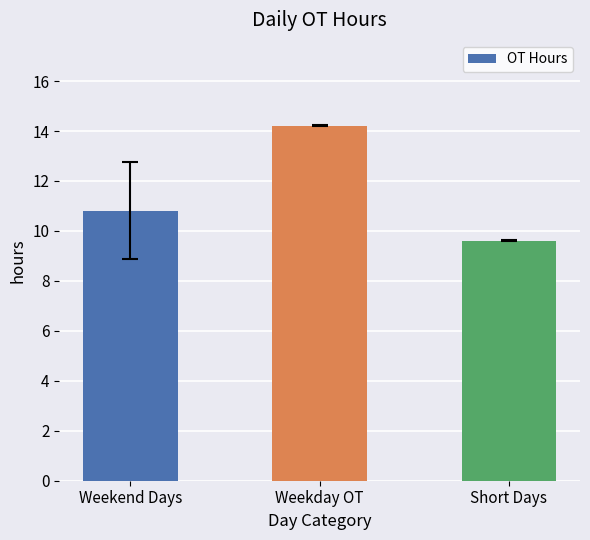

List the labels in order of value, smallest first.

Short Days, Weekend Days, Weekday OT